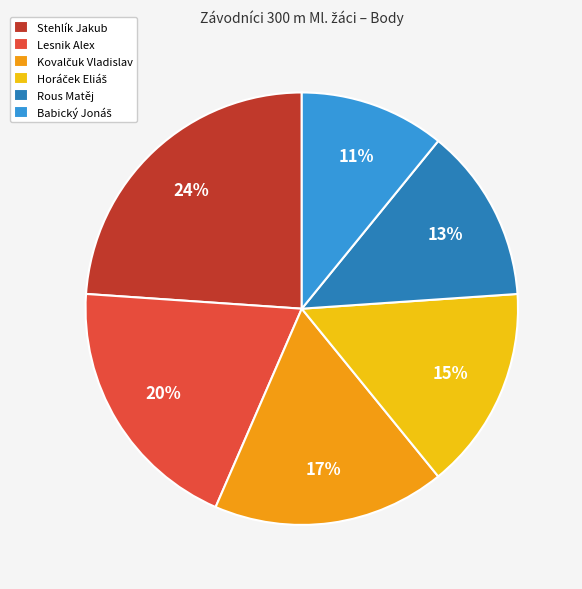

True or false: Rous Matěj accounts for 13% of the total.

True